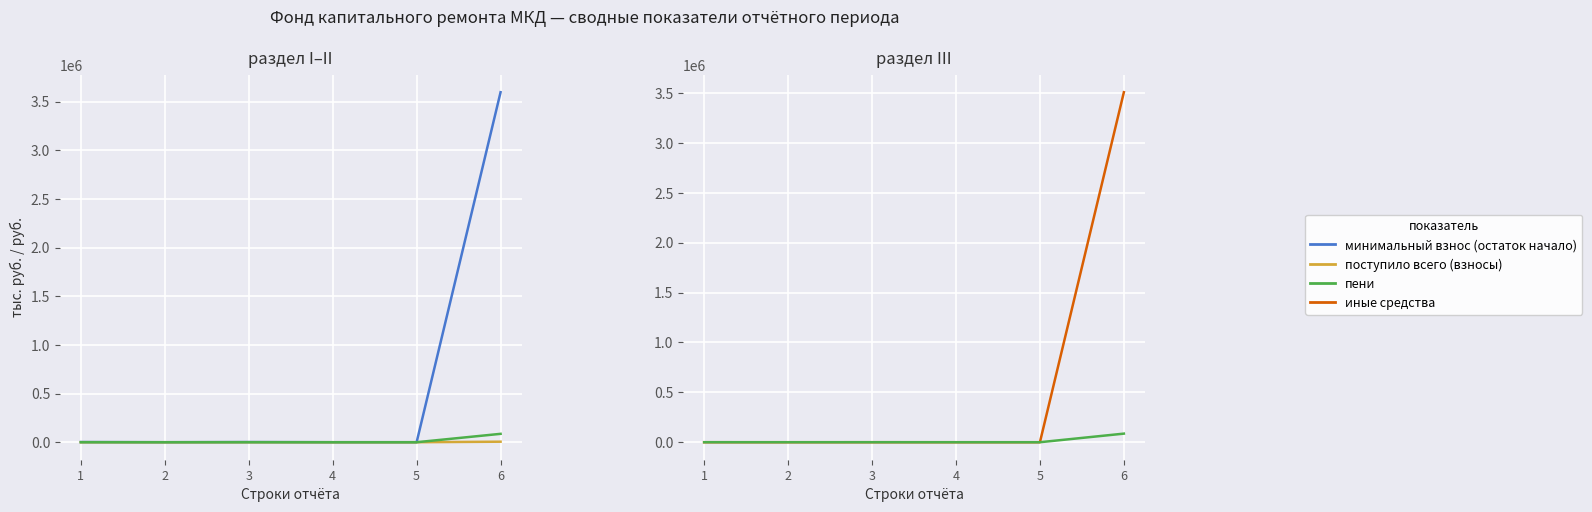

What is the difference between the highest and lowest values at 1?

1633.5